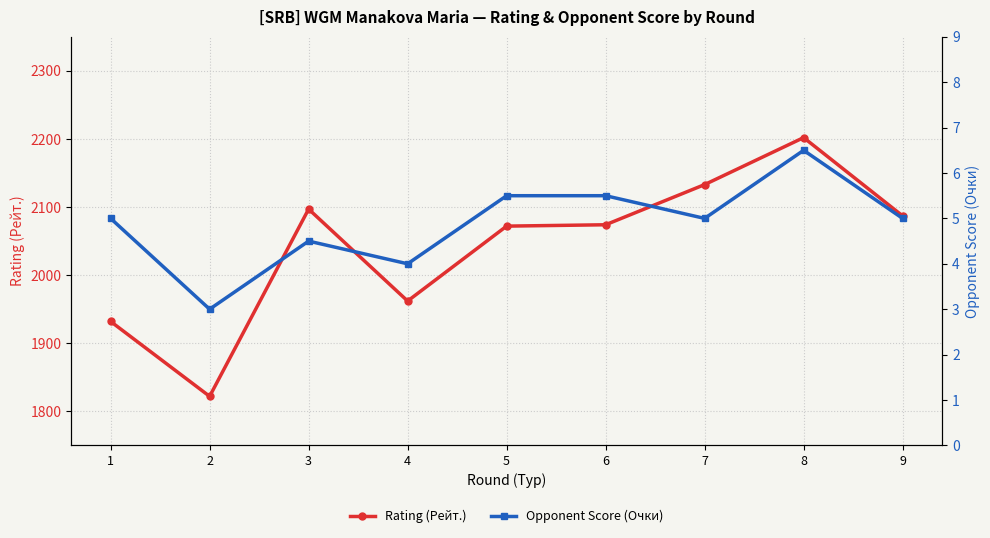

At which label does Opponent Score (Очки) reach its peak?

8